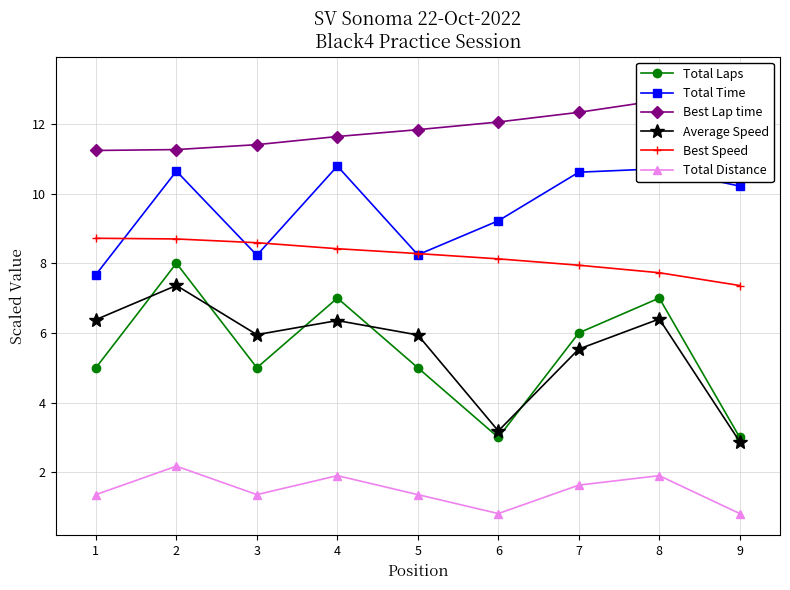

What is the value of the Total Time point at the 9th from the left?

10.2